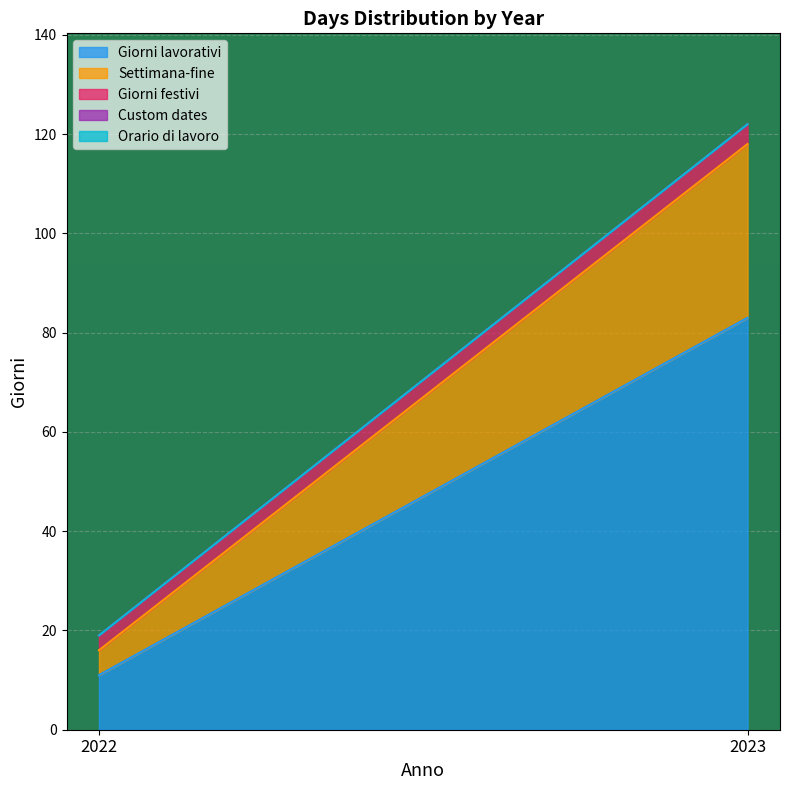

What is the sum of all Giorni lavorativi values?

94